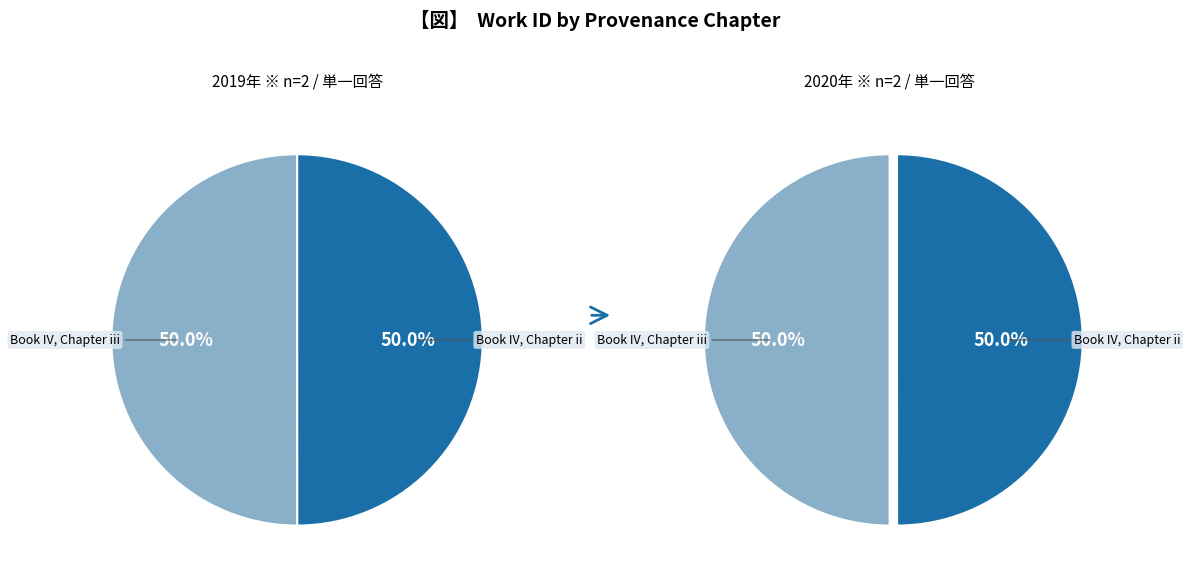

Does Book IV, Chapter ii account for over 50% of the chart?

No